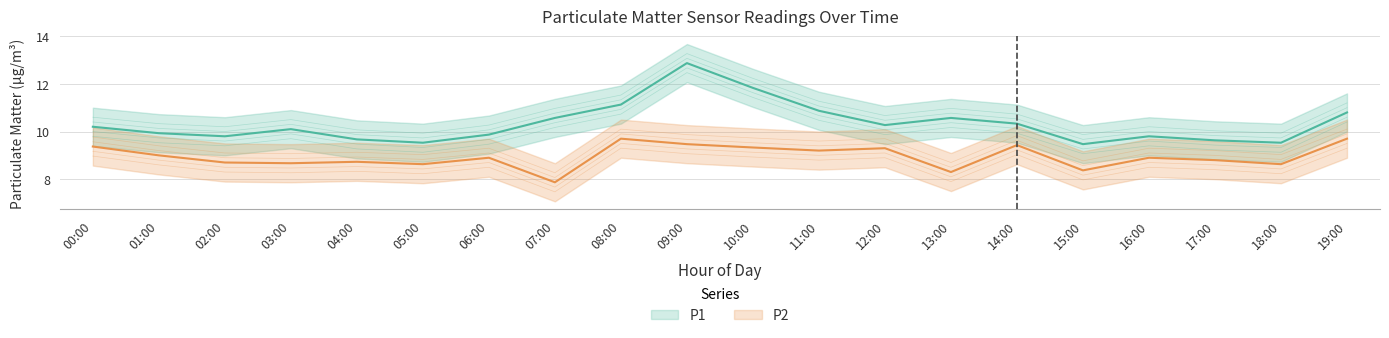

How many interior local valleys does the P2 series have?

7